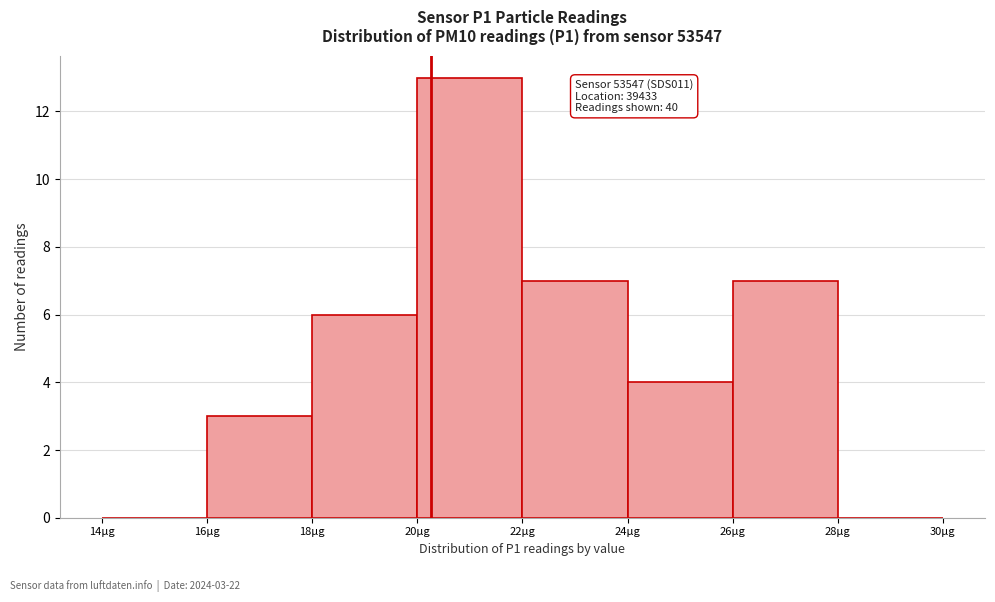

Over which range of the x-axis is the bar tallest?

20 to 22